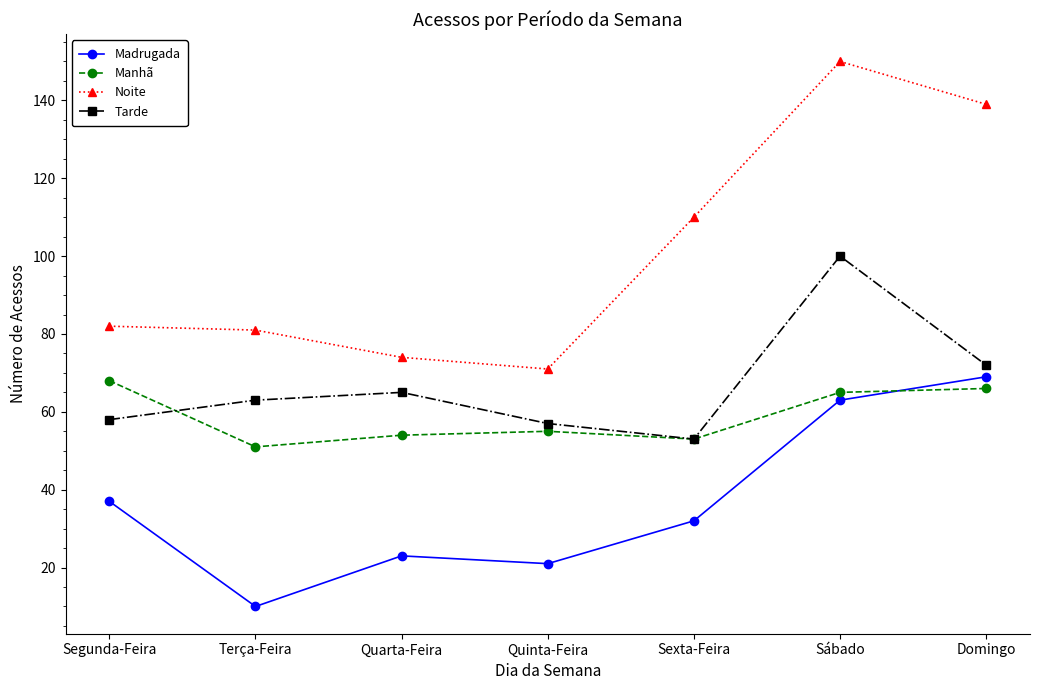

How many series are shown in this chart?

4